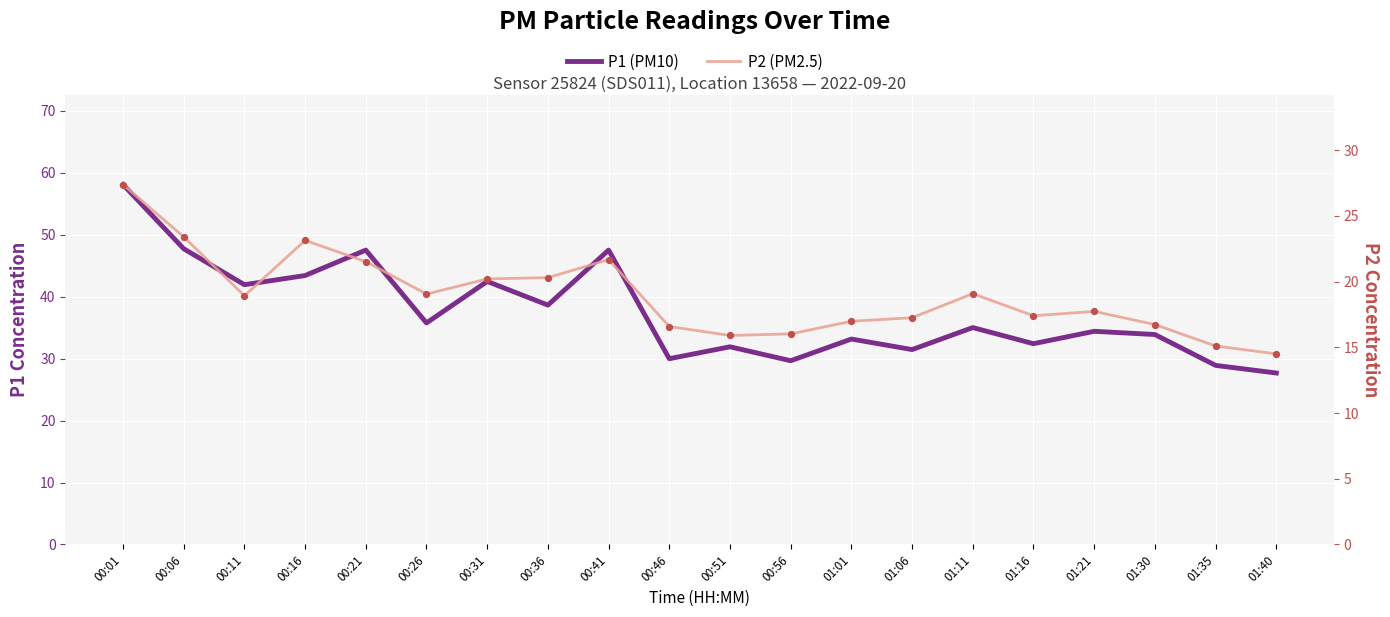

What are all the series names shown in the legend?

P1 (PM10), P2 (PM2.5)